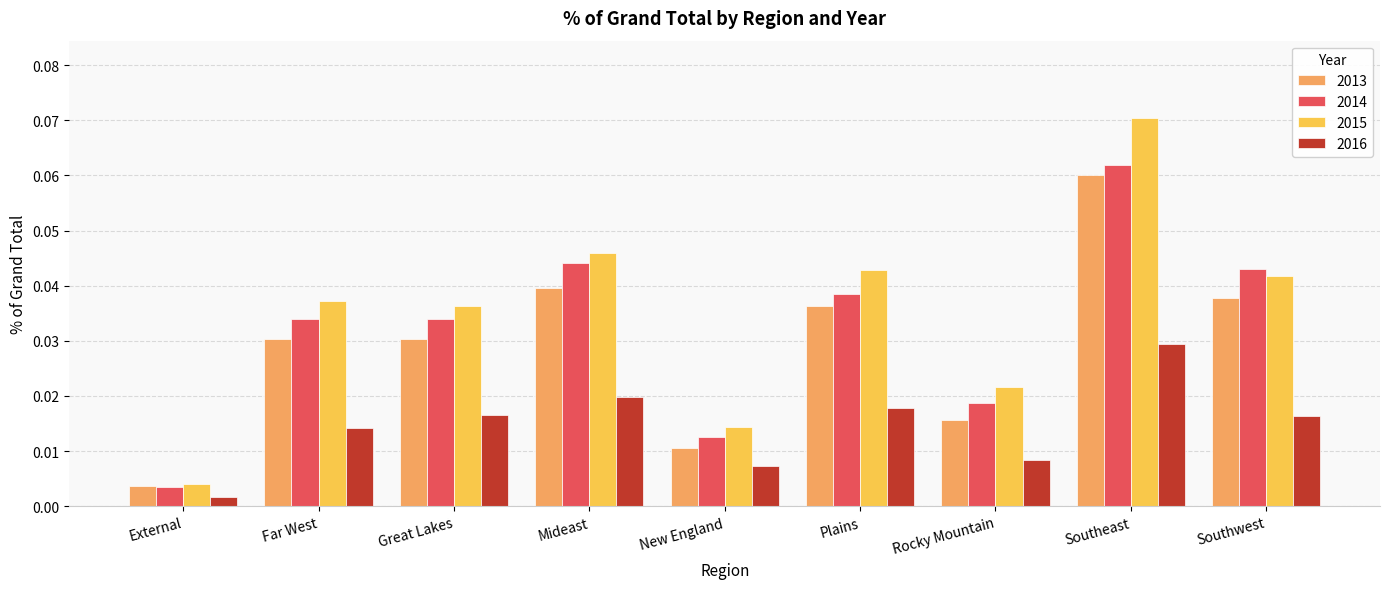

At Mideast, list the series in order from smallest to largest.

2016, 2013, 2014, 2015